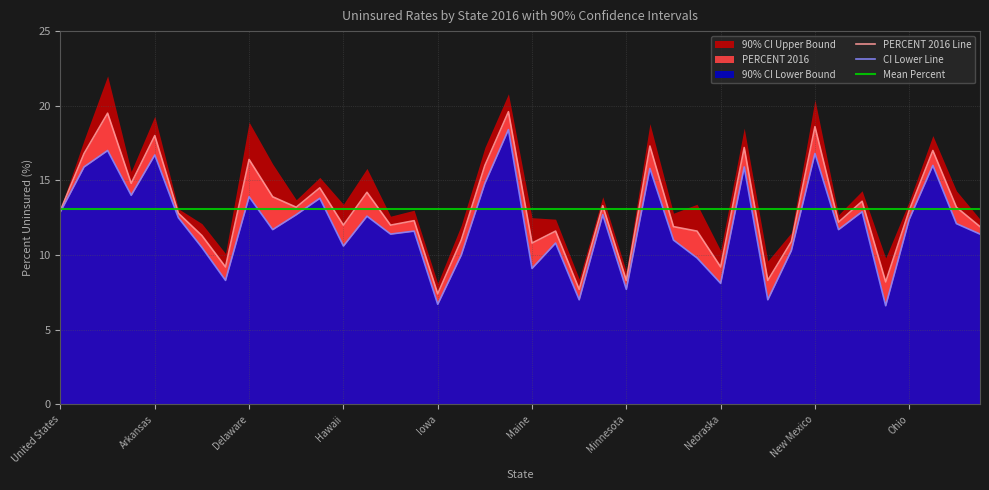

Is the value of PERCENT 2016 at Alabama greater than the value of 90% CI Lower Bound at New Mexico?

No